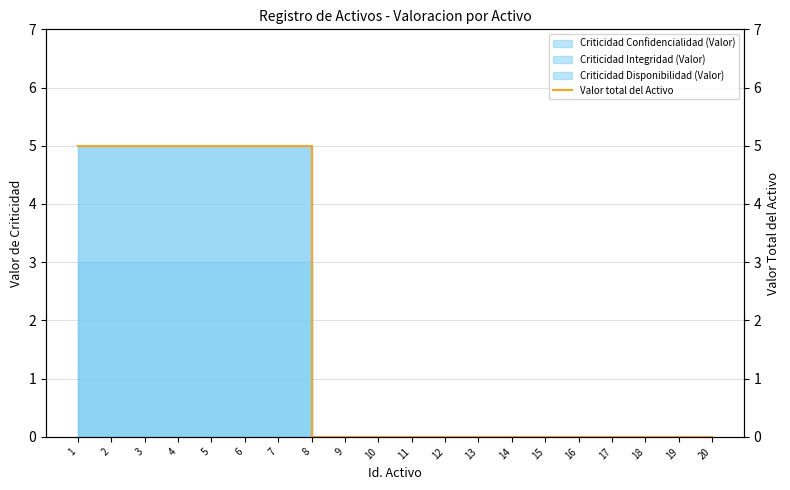

The chart shows a value of 7 at 7. True or false?

False